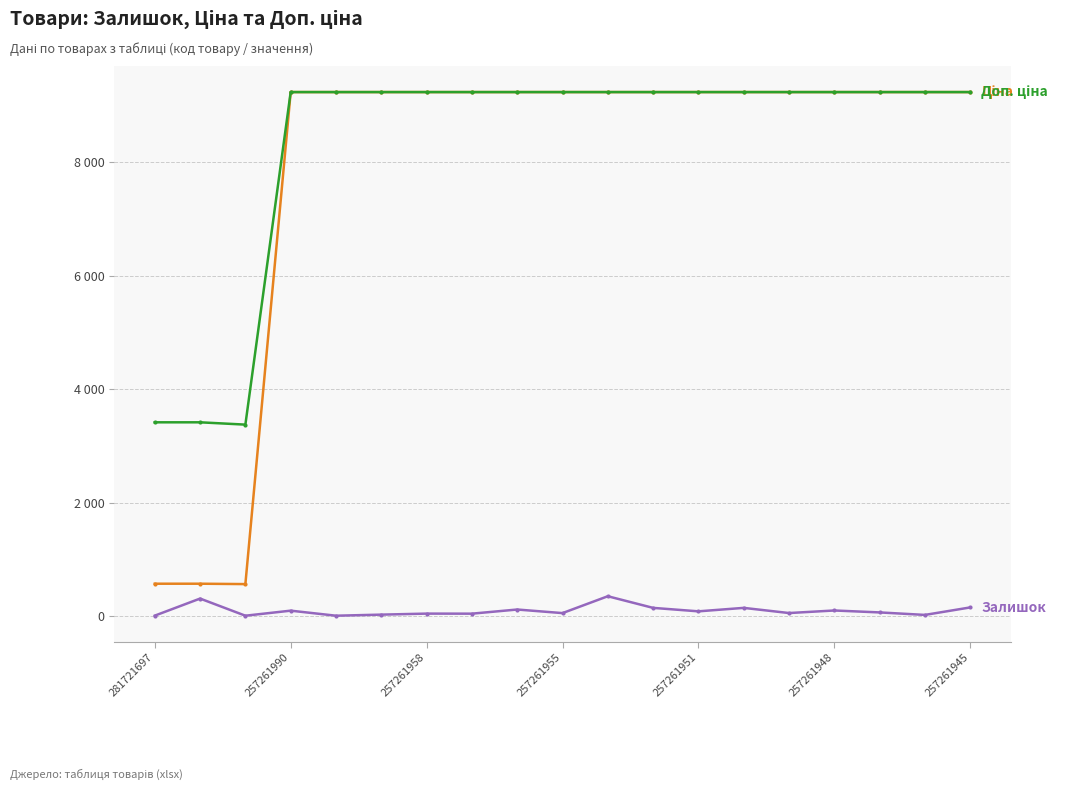

Is this an area chart (filled region under the line)?

No